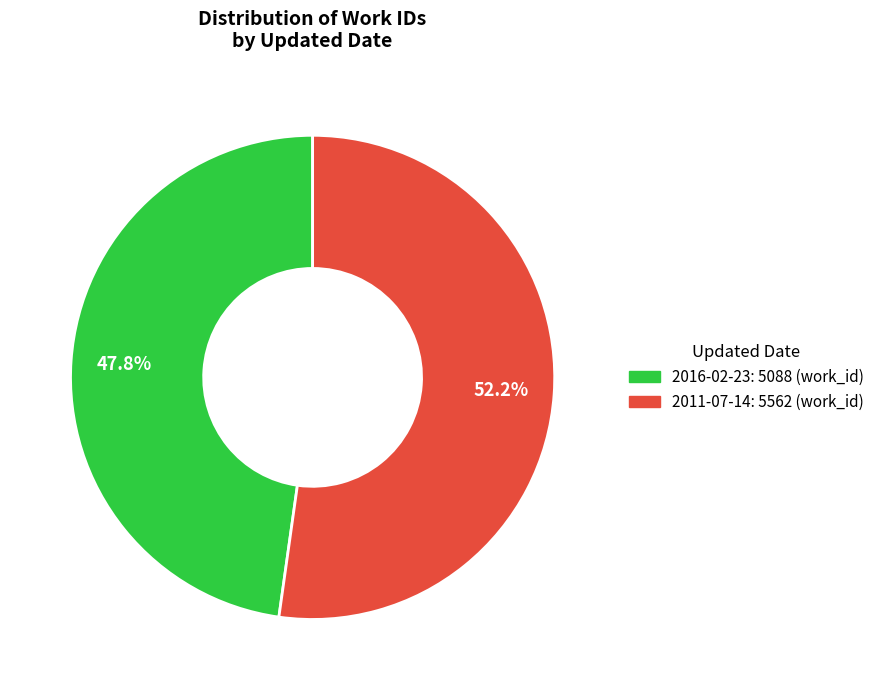

Does any single category account for the majority?

Yes